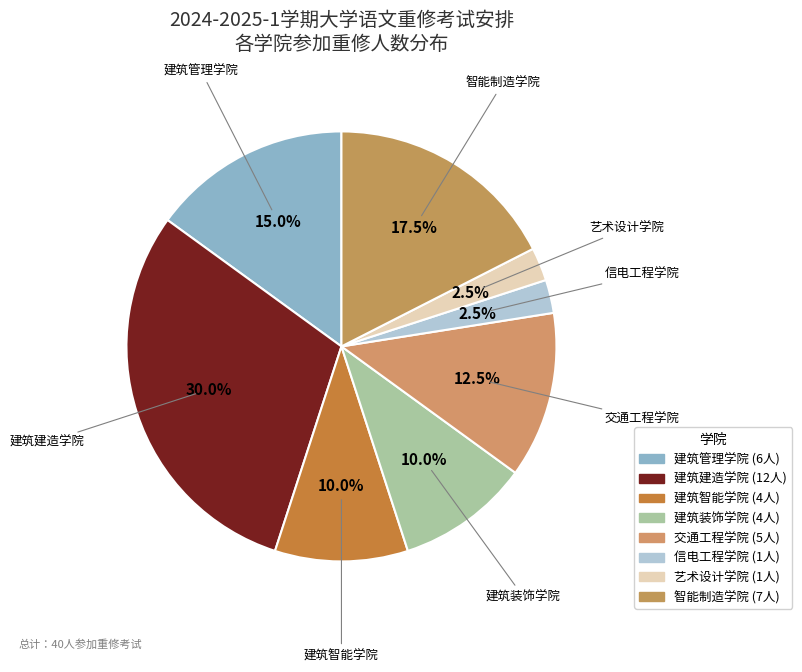

What is the ratio of the value at 建筑管理学院 to the value at 智能制造学院?

0.9